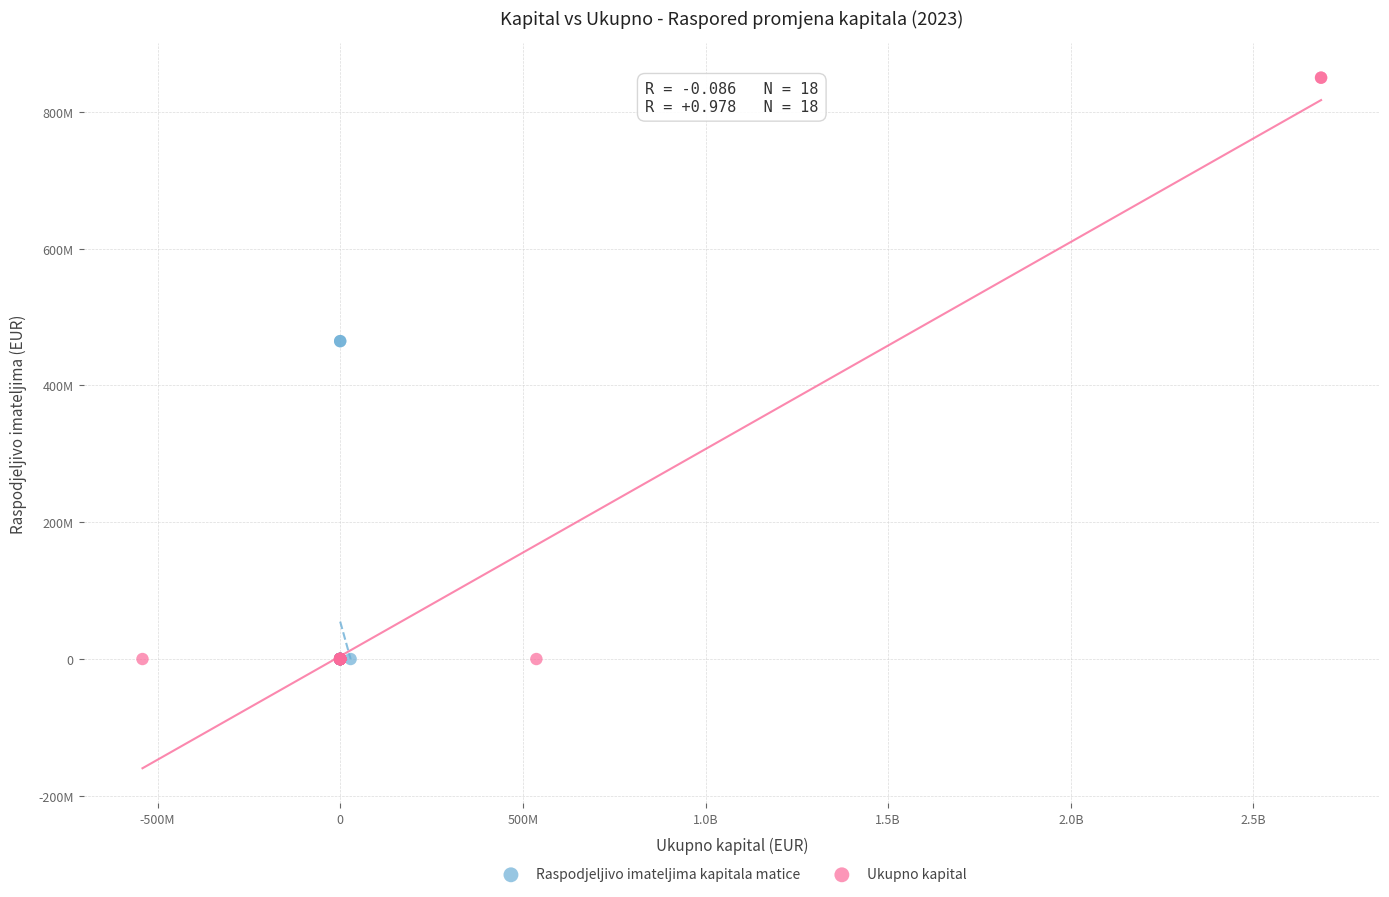

What are all the series names shown in the legend?

Raspodjeljivo imateljima kapitala matice, Ukupno kapital